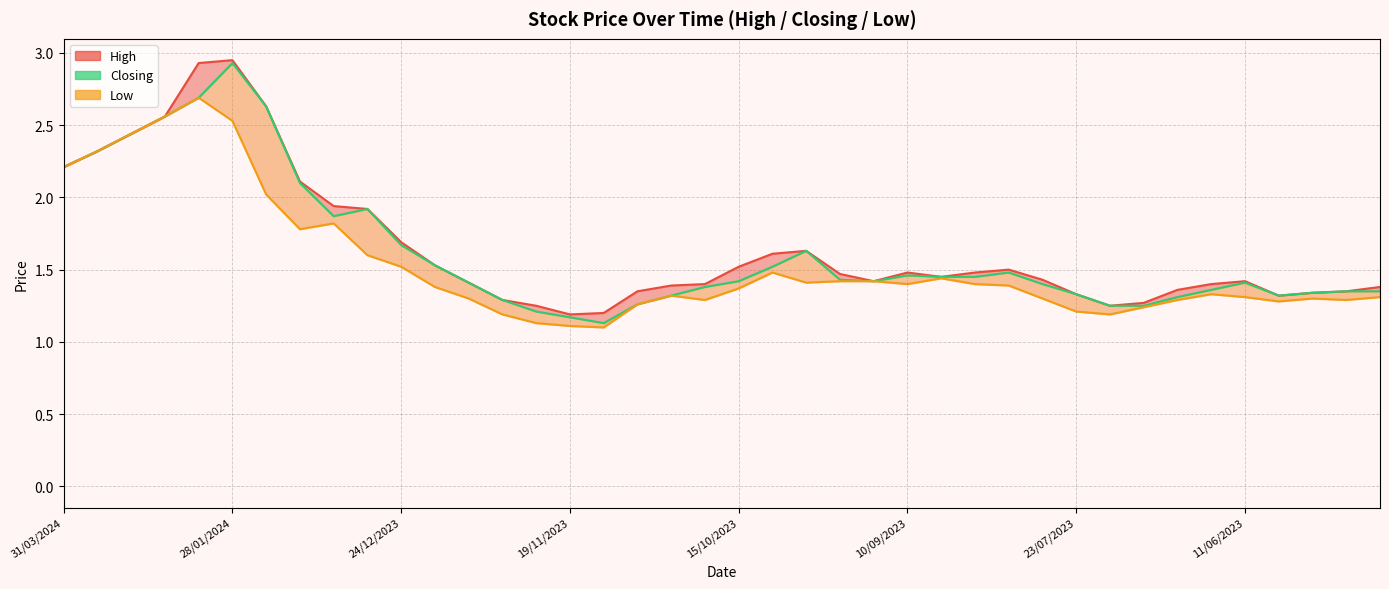

What is the smallest value displayed?

1.1